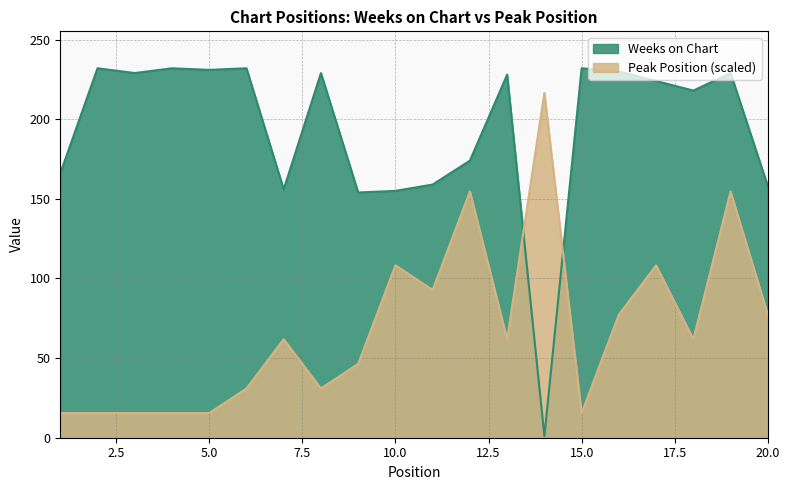

At which category does the chart reach its peak across all series?

2